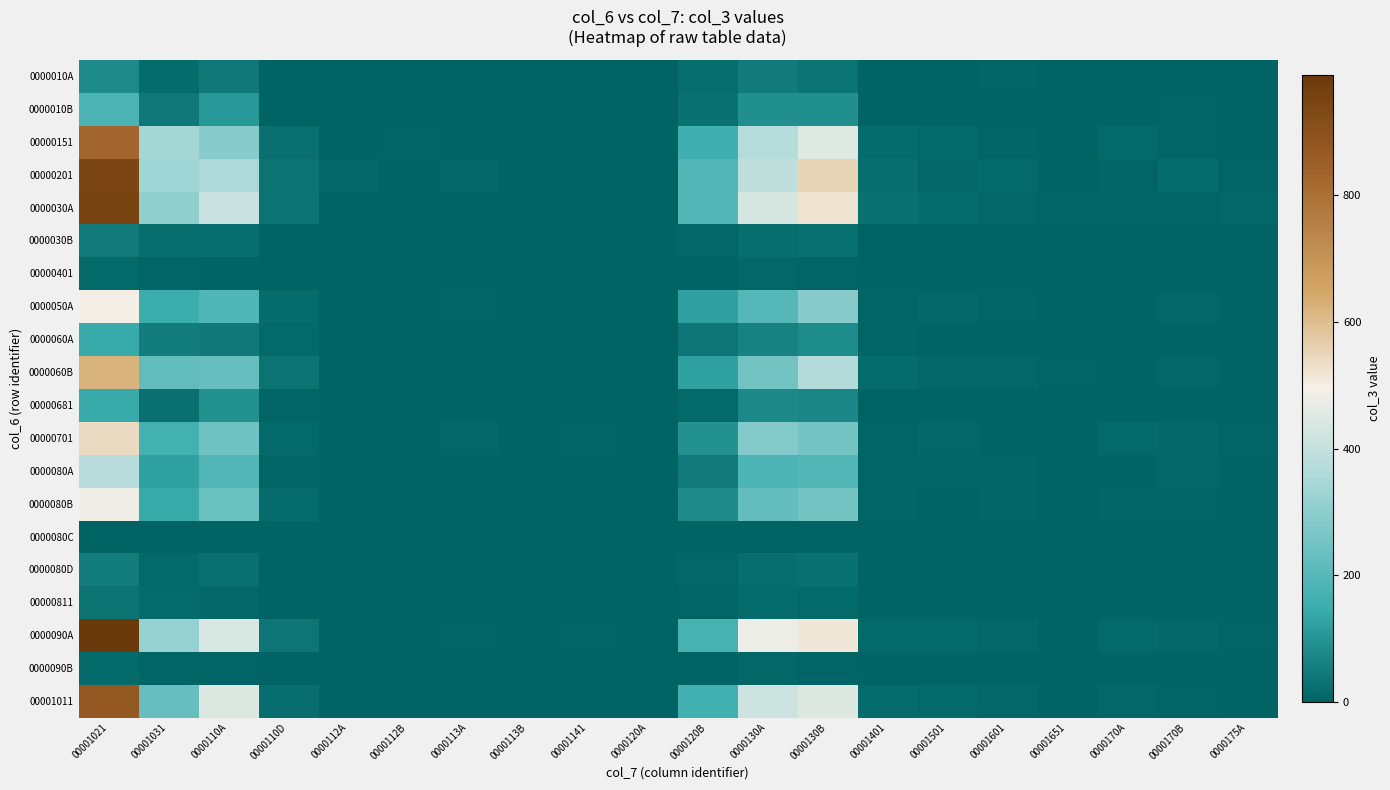

Reading left to right, extract all data points from this chart.

0000010A: 00001021=78	00001031=16	0000110A=41	0000110D=1	0000112A=0	0000112B=0	0000113A=0	0000113B=0	00001141=0	0000120A=0	0000120B=20	0000130A=47	0000130B=31	00001401=2	00001501=0	00001601=5	00001651=0	0000170A=2	0000170B=0	0000175A=1
0000010B: 00001021=183	00001031=41	0000110A=108	0000110D=1	0000112A=0	0000112B=0	0000113A=3	0000113B=0	00001141=0	0000120A=0	0000120B=30	0000130A=92	0000130B=91	00001401=0	00001501=3	00001601=1	00001651=0	0000170A=3	0000170B=7	0000175A=2
00000151: 00001021=829	00001031=344	0000110A=289	0000110D=25	0000112A=2	0000112B=4	0000113A=3	0000113B=1	00001141=1	0000120A=0	0000120B=160	0000130A=373	0000130B=456	00001401=16	00001501=13	00001601=7	00001651=1	0000170A=13	0000170B=7	0000175A=3
00000201: 00001021=942	00001031=335	0000110A=358	0000110D=31	0000112A=9	0000112B=1	0000113A=10	0000113B=0	00001141=3	0000120A=0	0000120B=195	0000130A=391	0000130B=551	00001401=21	00001501=8	00001601=14	00001651=3	0000170A=6	0000170B=16	0000175A=4
0000030A: 00001021=953	00001031=306	0000110A=410	0000110D=33	0000112A=1	0000112B=3	0000113A=3	0000113B=0	00001141=1	0000120A=0	0000120B=196	0000130A=434	0000130B=519	00001401=30	00001501=16	00001601=11	00001651=4	0000170A=4	0000170B=7	0000175A=9
0000030B: 00001021=49	00001031=21	0000110A=20	0000110D=0	0000112A=0	0000112B=0	0000113A=0	0000113B=0	00001141=0	0000120A=0	0000120B=8	0000130A=23	0000130B=26	00001401=2	00001501=0	00001601=1	00001651=0	0000170A=1	0000170B=1	0000175A=0
00000401: 00001021=12	00001031=6	0000110A=3	0000110D=0	0000112A=0	0000112B=1	0000113A=1	0000113B=0	00001141=0	0000120A=0	0000120B=1	0000130A=8	0000130B=4	00001401=0	00001501=0	00001601=0	00001651=0	0000170A=0	0000170B=0	0000175A=0
0000050A: 00001021=492	00001031=153	0000110A=186	0000110D=19	0000112A=1	0000112B=1	0000113A=6	0000113B=0	00001141=2	0000120A=1	0000120B=123	0000130A=200	0000130B=292	00001401=5	00001501=8	00001601=7	00001651=3	0000170A=2	0000170B=8	0000175A=0
0000060A: 00001021=145	00001031=51	0000110A=43	0000110D=15	0000112A=1	0000112B=0	0000113A=0	0000113B=0	00001141=0	0000120A=0	0000120B=35	0000130A=63	0000130B=82	00001401=6	00001501=0	00001601=1	00001651=1	0000170A=2	0000170B=0	0000175A=2
0000060B: 00001021=622	00001031=223	0000110A=231	0000110D=31	0000112A=1	0000112B=2	0000113A=3	0000113B=2	00001141=2	0000120A=0	0000120B=127	0000130A=252	0000130B=370	00001401=17	00001501=11	00001601=9	00001651=7	0000170A=2	0000170B=9	0000175A=3
00000681: 00001021=145	00001031=27	0000110A=95	0000110D=5	0000112A=0	0000112B=1	0000113A=0	0000113B=0	00001141=2	0000120A=0	0000120B=15	0000130A=75	0000130B=70	00001401=1	00001501=3	00001601=0	00001651=1	0000170A=2	0000170B=3	0000175A=3
00000701: 00001021=540	00001031=169	0000110A=249	0000110D=12	0000112A=0	0000112B=2	0000113A=10	0000113B=0	00001141=4	0000120A=0	0000120B=94	0000130A=284	0000130B=256	00001401=5	00001501=8	00001601=3	00001651=1	0000170A=14	0000170B=10	0000175A=5
0000080A: 00001021=378	00001031=125	0000110A=196	0000110D=4	0000112A=3	0000112B=0	0000113A=2	0000113B=0	00001141=0	0000120A=0	0000120B=48	0000130A=183	0000130B=195	00001401=7	00001501=5	00001601=4	00001651=0	0000170A=2	0000170B=11	0000175A=2
0000080B: 00001021=484	00001031=144	0000110A=238	0000110D=16	0000112A=1	0000112B=0	0000113A=2	0000113B=1	00001141=3	0000120A=1	0000120B=78	0000130A=227	0000130B=257	00001401=7	00001501=3	00001601=4	00001651=0	0000170A=5	0000170B=4	0000175A=2
0000080C: 00001021=2	00001031=0	0000110A=2	0000110D=0	0000112A=0	0000112B=0	0000113A=0	0000113B=0	00001141=0	0000120A=0	0000120B=0	0000130A=1	0000130B=1	00001401=0	00001501=0	00001601=0	00001651=0	0000170A=0	0000170B=1	0000175A=0
0000080D: 00001021=51	00001031=15	0000110A=25	0000110D=0	0000112A=0	0000112B=0	0000113A=2	0000113B=0	00001141=0	0000120A=0	0000120B=9	0000130A=21	0000130B=30	00001401=1	00001501=2	00001601=0	00001651=0	0000170A=0	0000170B=0	0000175A=0
00000811: 00001021=32	00001031=18	0000110A=9	0000110D=1	0000112A=0	0000112B=0	0000113A=0	0000113B=0	00001141=0	0000120A=0	0000120B=4	0000130A=18	0000130B=14	00001401=3	00001501=2	00001601=2	00001651=0	0000170A=0	0000170B=0	0000175A=0
0000090A: 00001021=990	00001031=315	0000110A=443	0000110D=38	0000112A=3	0000112B=2	0000113A=5	0000113B=1	00001141=6	0000120A=0	0000120B=177	0000130A=477	0000130B=513	00001401=15	00001501=12	00001601=9	00001651=1	0000170A=12	0000170B=10	0000175A=5
0000090B: 00001021=12	00001031=5	0000110A=6	0000110D=1	0000112A=0	0000112B=0	0000113A=0	0000113B=0	00001141=0	0000120A=0	0000120B=0	0000130A=8	0000130B=4	00001401=0	00001501=0	00001601=0	00001651=0	0000170A=0	0000170B=0	0000175A=0
00001011: 00001021=871	00001031=232	0000110A=446	0000110D=23	0000112A=1	0000112B=1	0000113A=1	0000113B=0	00001141=3	0000120A=0	0000120B=164	0000130A=419	0000130B=452	00001401=18	00001501=15	00001601=11	00001651=0	0000170A=10	0000170B=7	0000175A=2